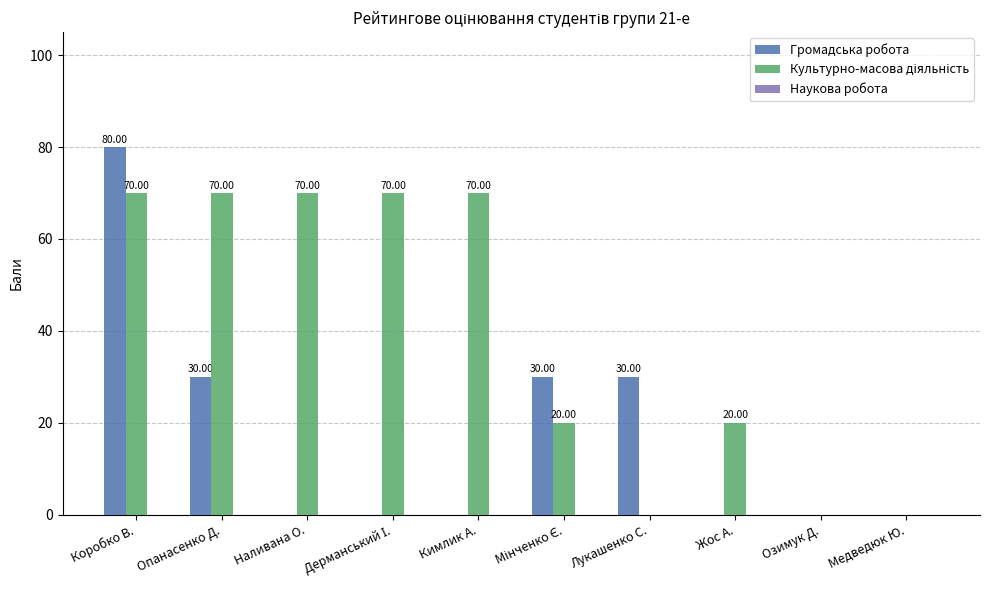

Are the bars horizontal?

No